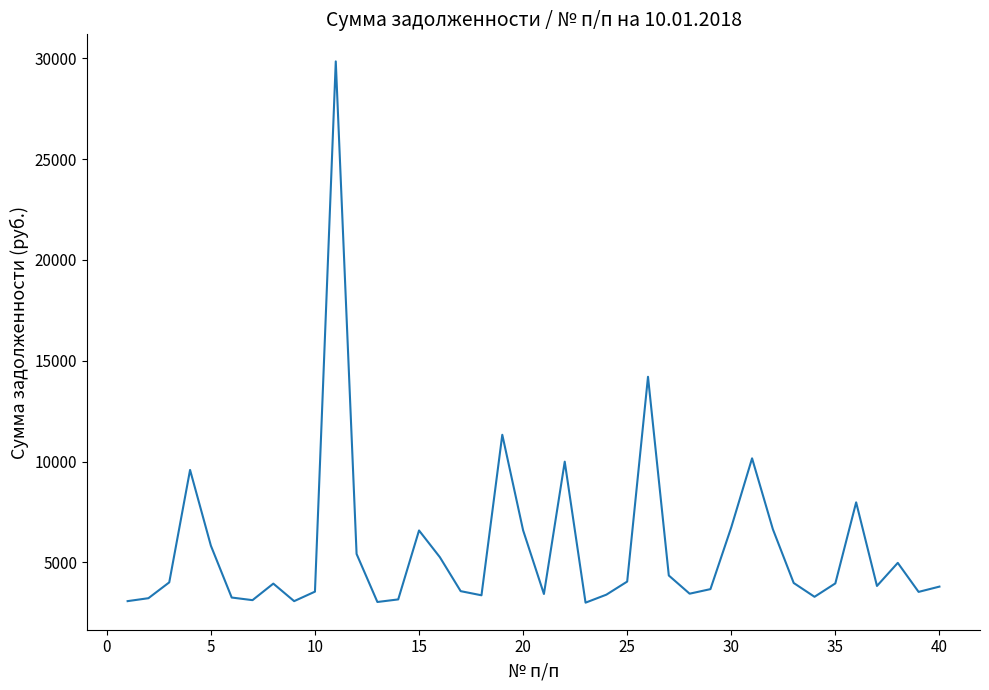

Does the chart display data point markers on the line(s)?

No